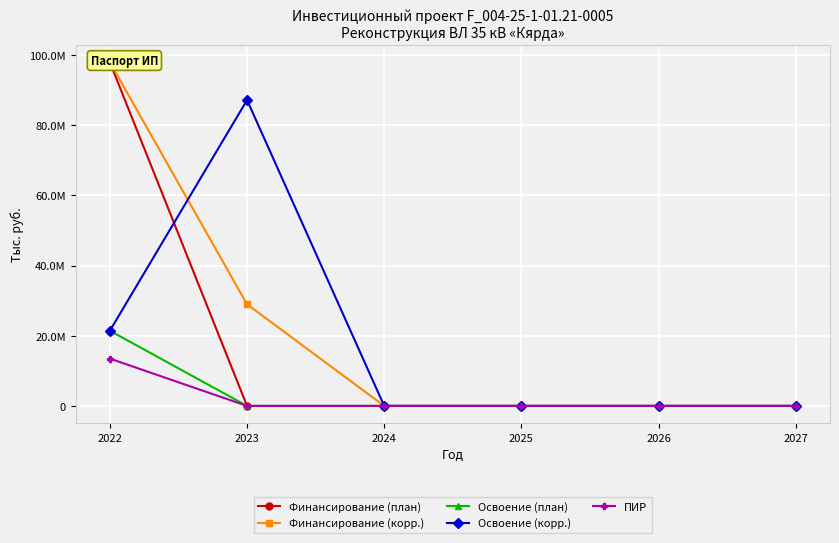

At how many categories does at least one series exceed 84287281?

2